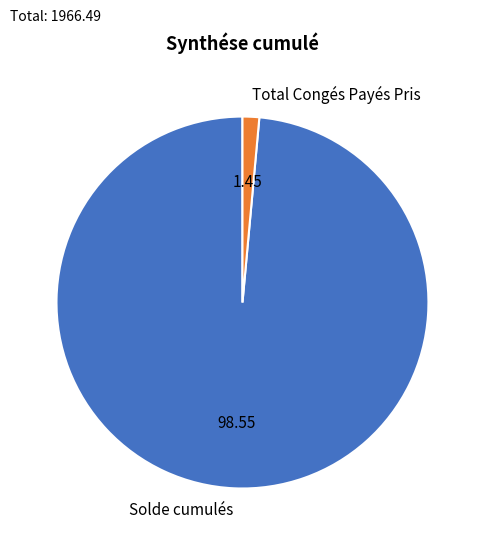

Combined, do Solde cumulés and Total Congés Payés Pris account for over 50%?

Yes